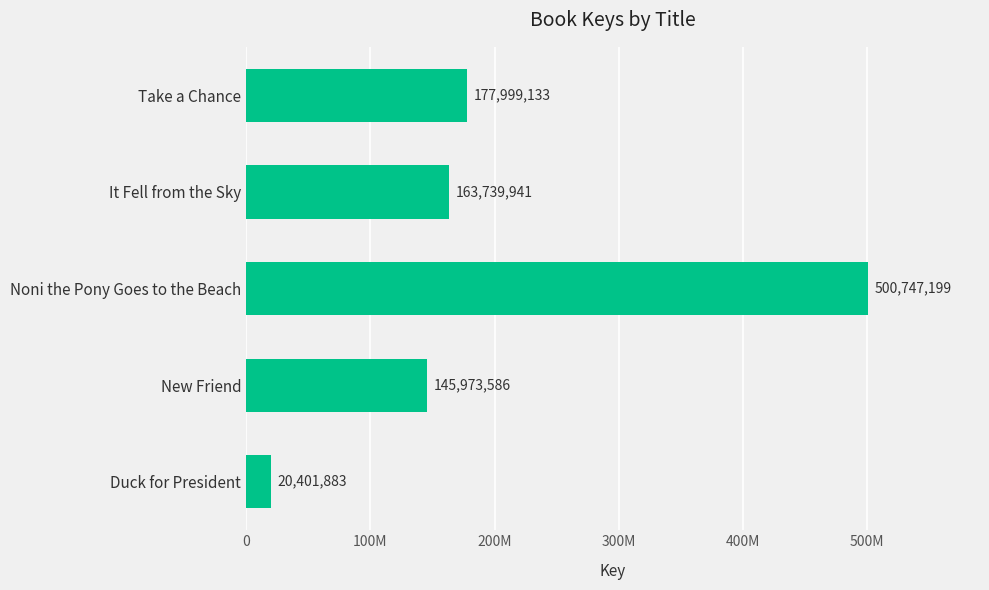

Does the chart contain any negative values?

No